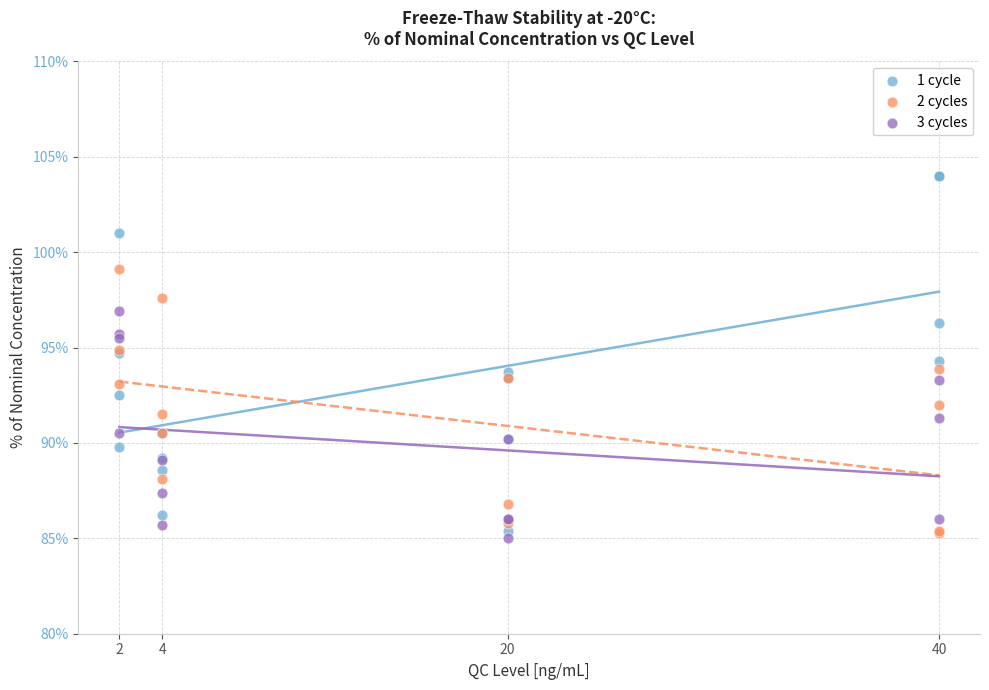

Which series contains the highest Y value?

1 cycle